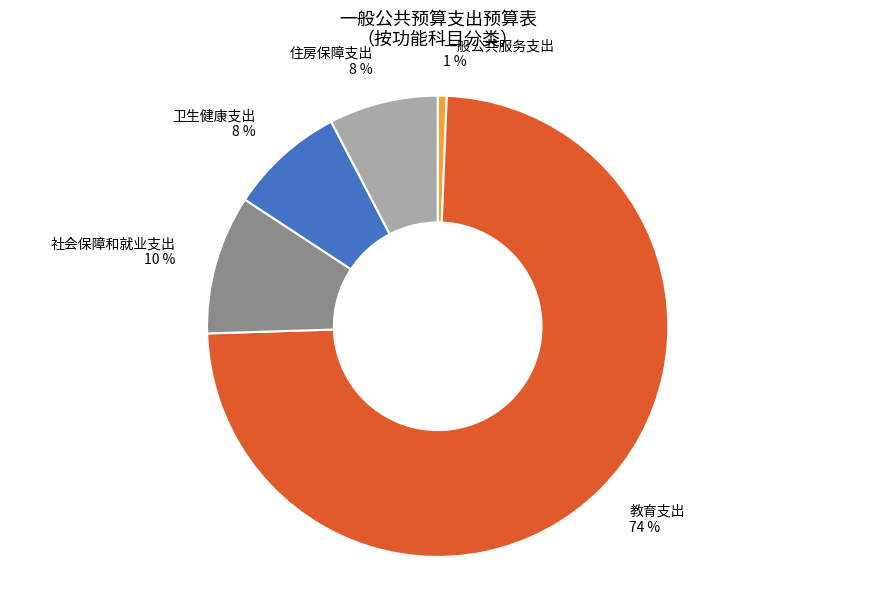

Do 社会保障和就业支出 and 住房保障支出 together represent more than half of the pie?

No